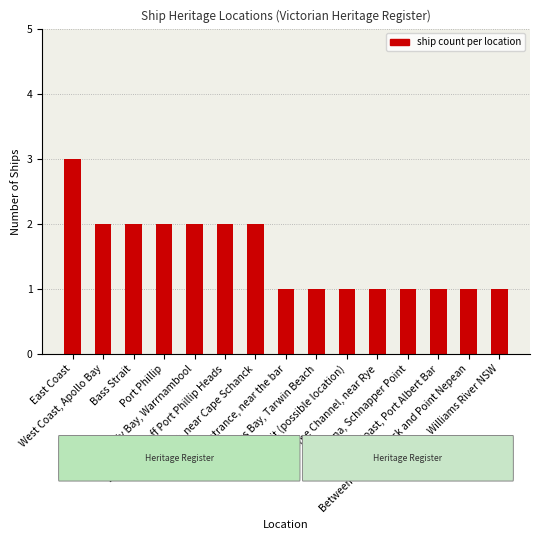

Reading right to left, transcribe all the data shown in this chart.

1	1	1	1	1	1	1	1	2	2	2	2	2	2	3